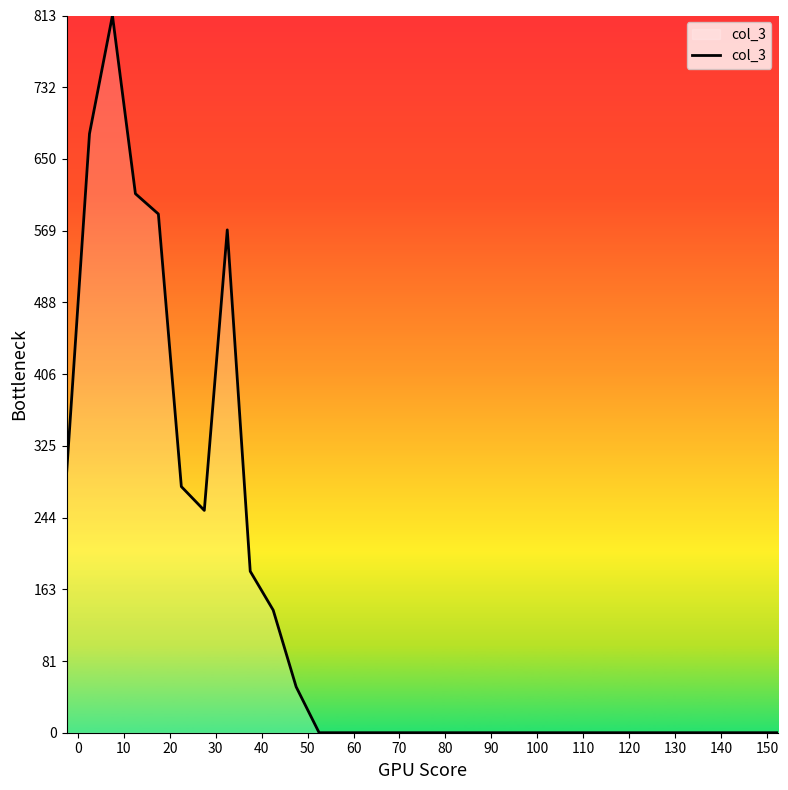

Does the chart have visible grid lines?

No